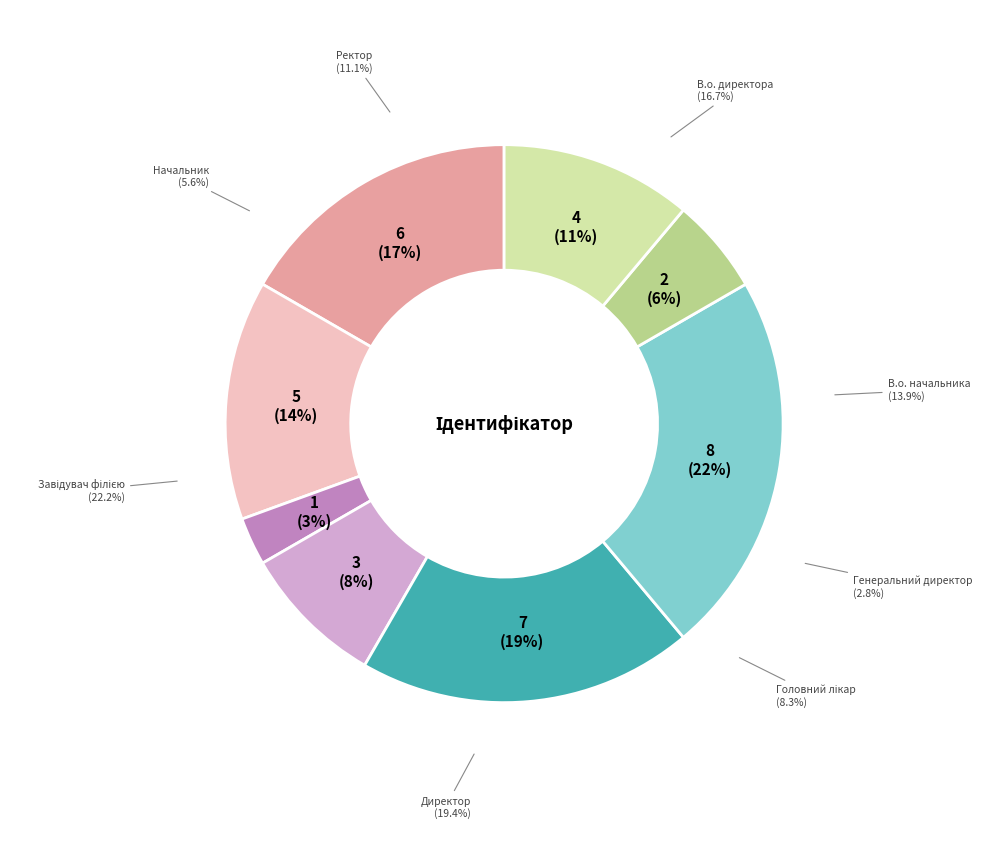

Is there any slice that represents more than half of the pie?

No